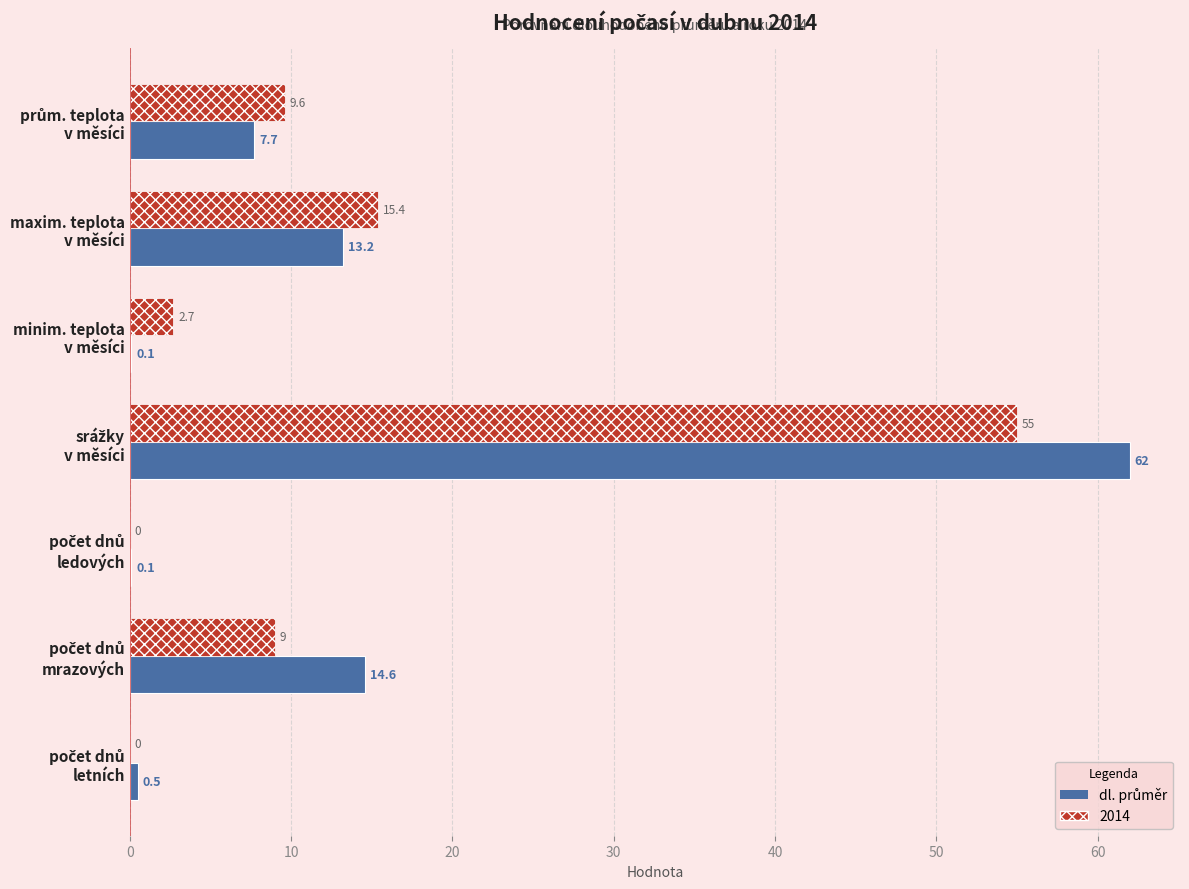

What is the greatest value displayed?

62.0